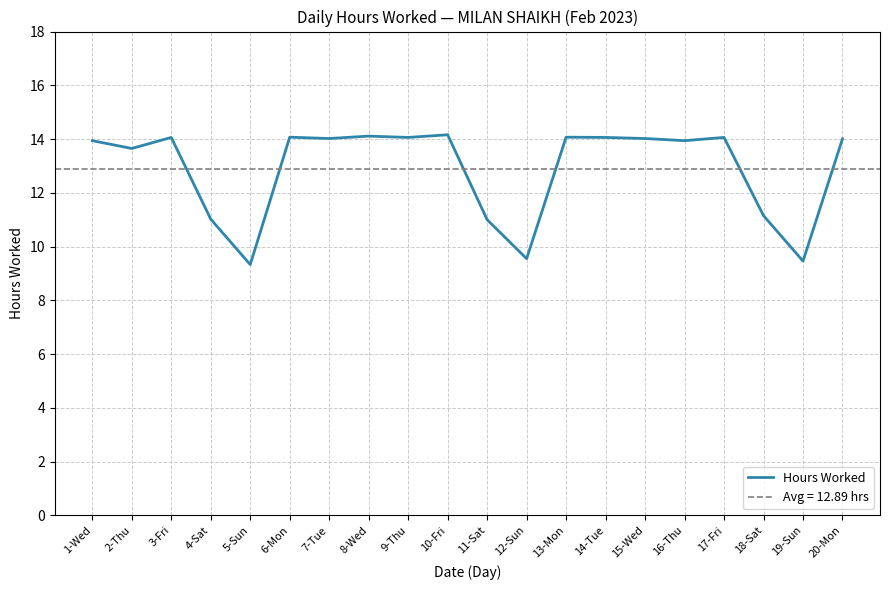

What is the average value?

12.9